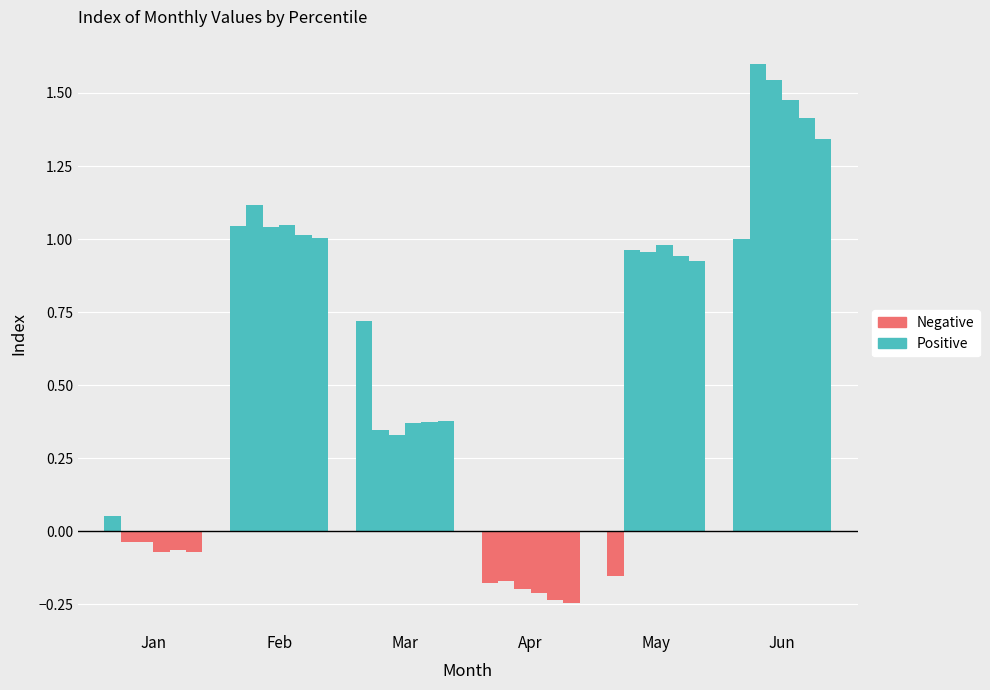

Rank the categories by pct55 value from lowest to highest.

Apr, Jan, Mar, May, Feb, Jun